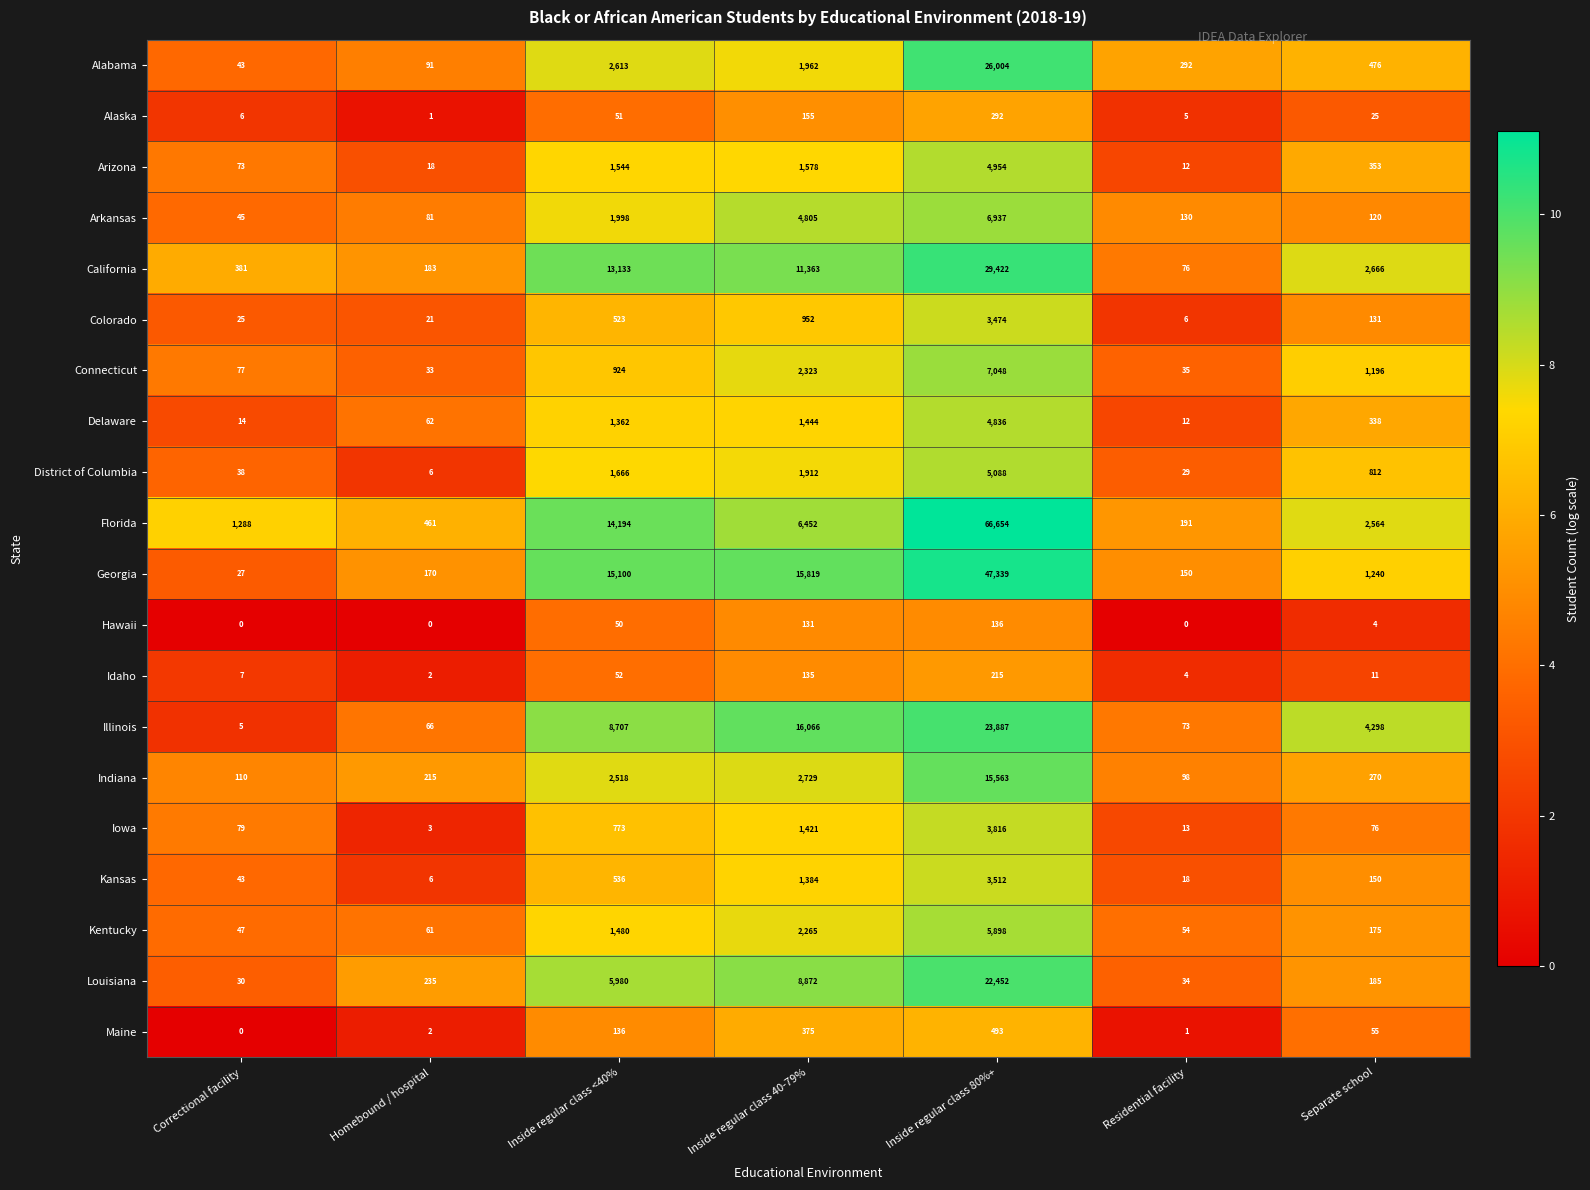

At which category is the sum across all series the highest?

Inside regular class 80%+